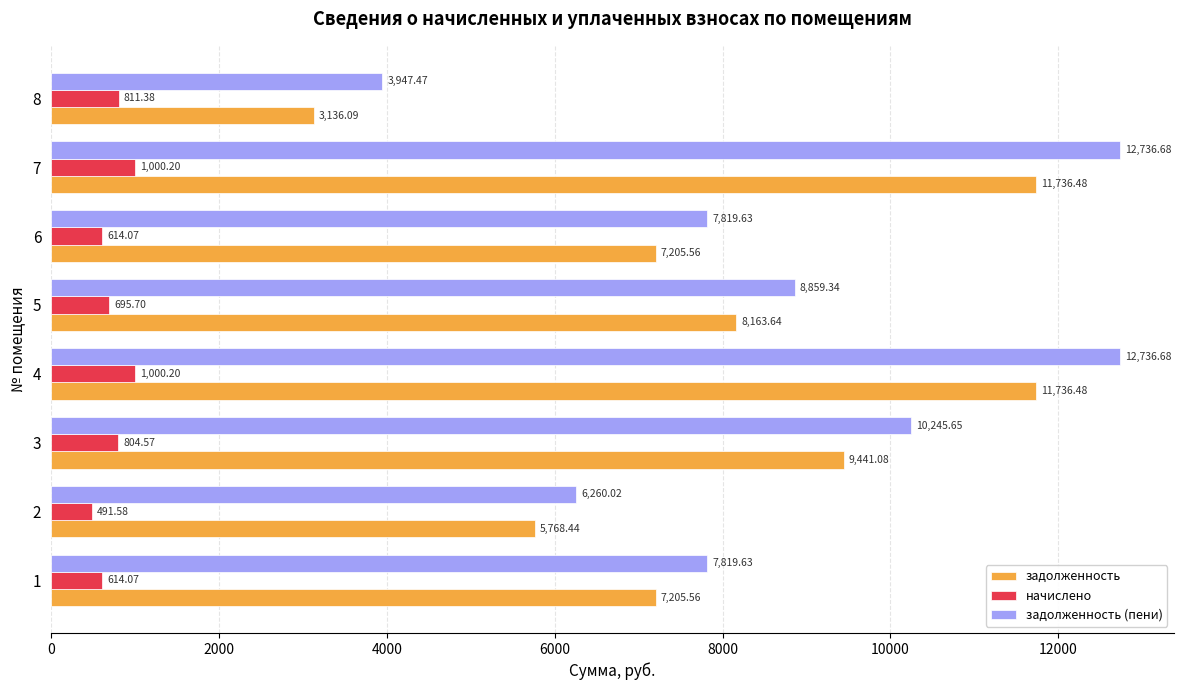

Which series has the widest spread of values?

задолженность (пени)